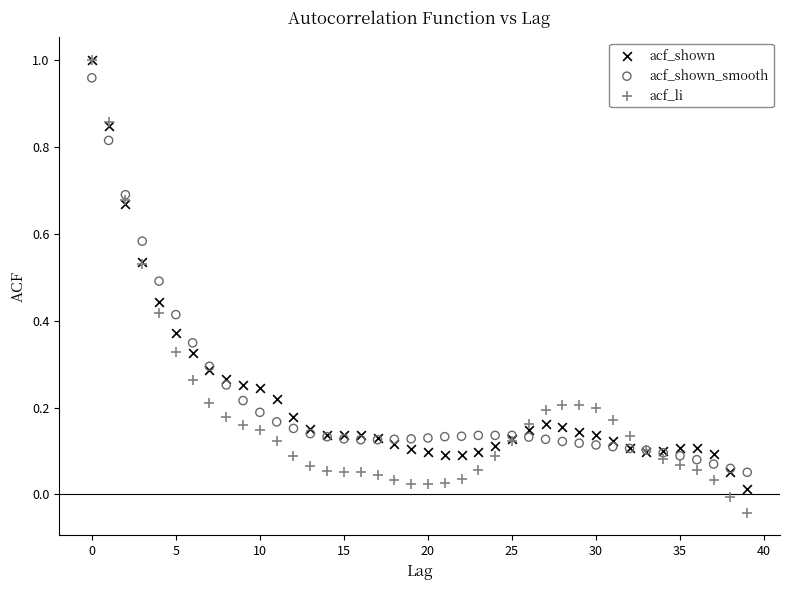

Which series has the largest Y range (max minus min)?

acf_li